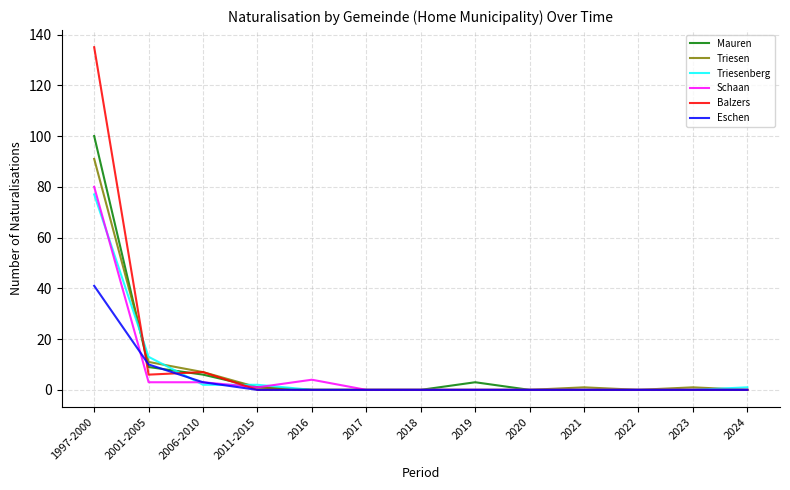

Which series has the largest total across all categories?

Balzers